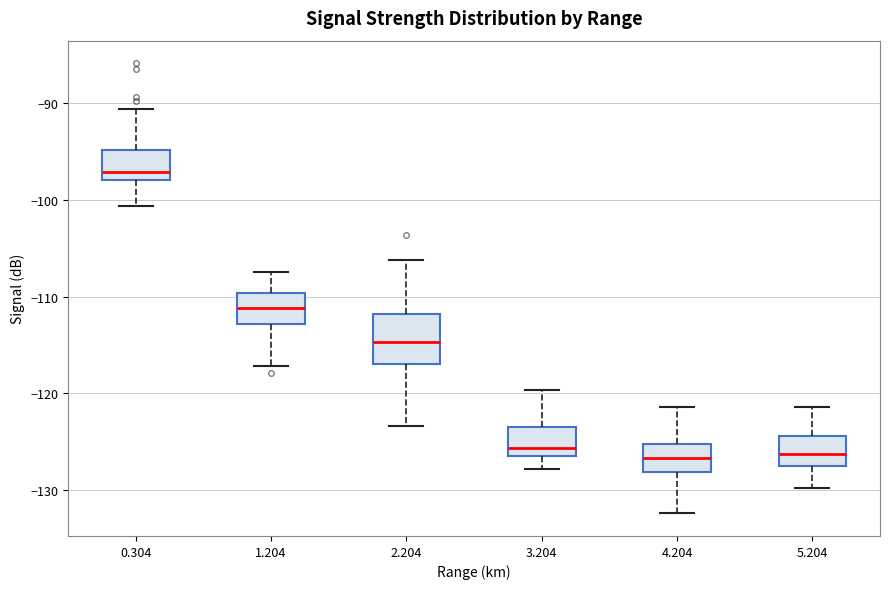

Which box's median line is the highest?

0.304